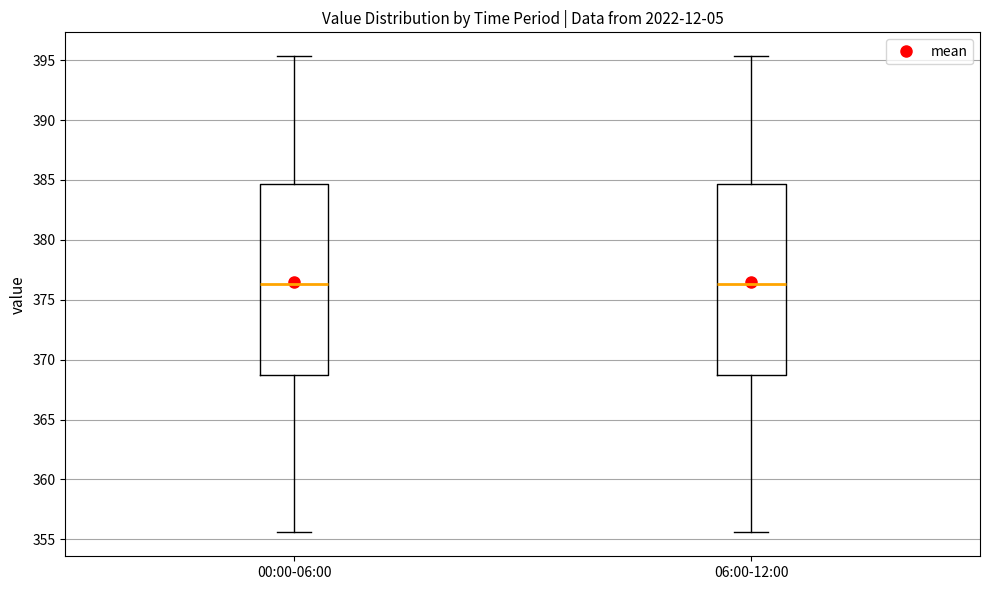

Where does the median line of the box for 00:00-06:00 sit on the y-axis? The values are not printed on the chart, so give them approximately, as read against the axis.

376.5